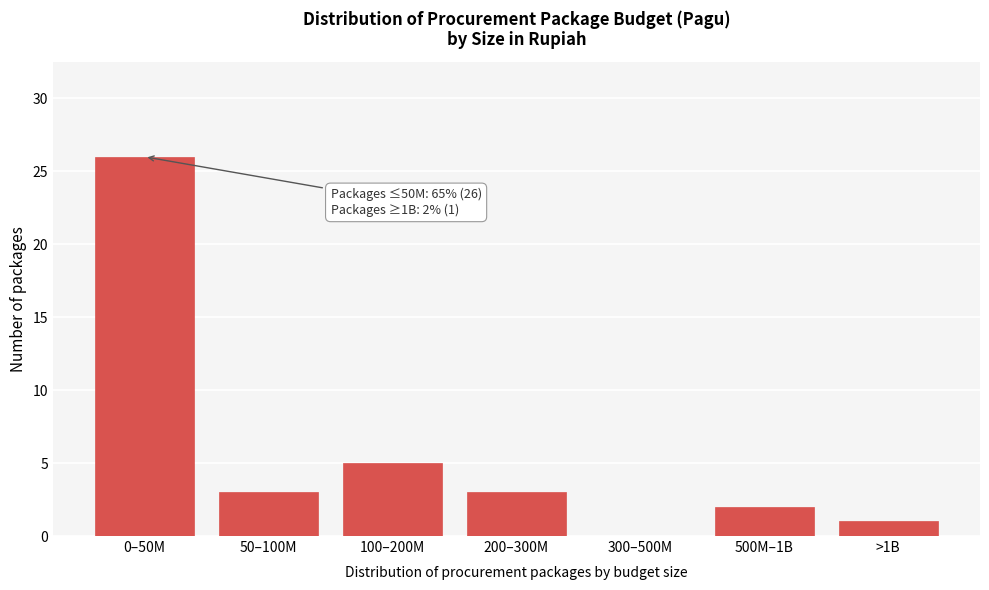

Reading left to right, list all the values displayed in this chart.

0–50M=26	50–100M=3	100–200M=5	200–300M=3	300–500M=0	500M–1B=2	>1B=1